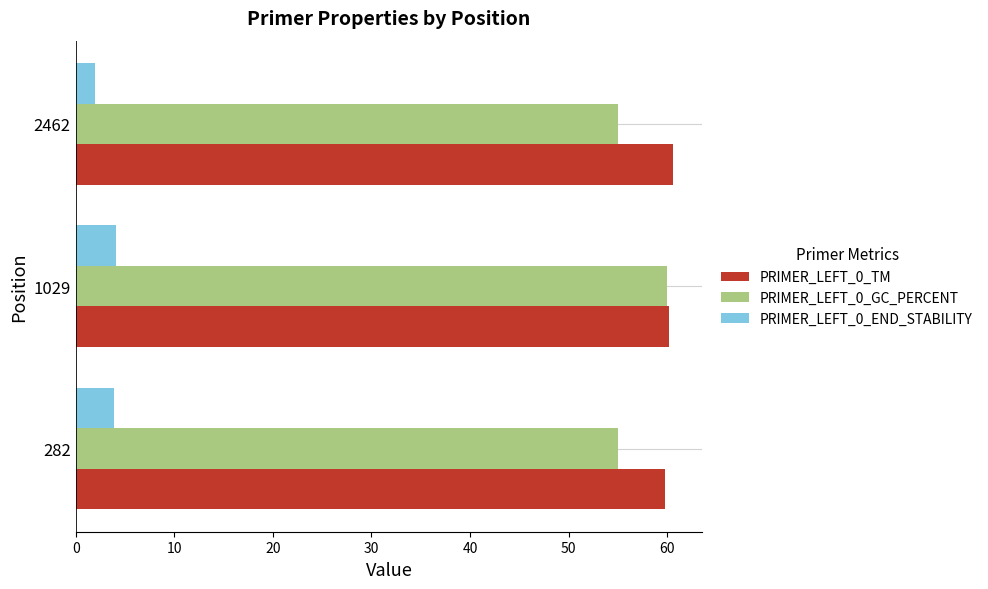

Rank the series at 2462 from highest to lowest value.

PRIMER_LEFT_0_TM, PRIMER_LEFT_0_GC_PERCENT, PRIMER_LEFT_0_END_STABILITY